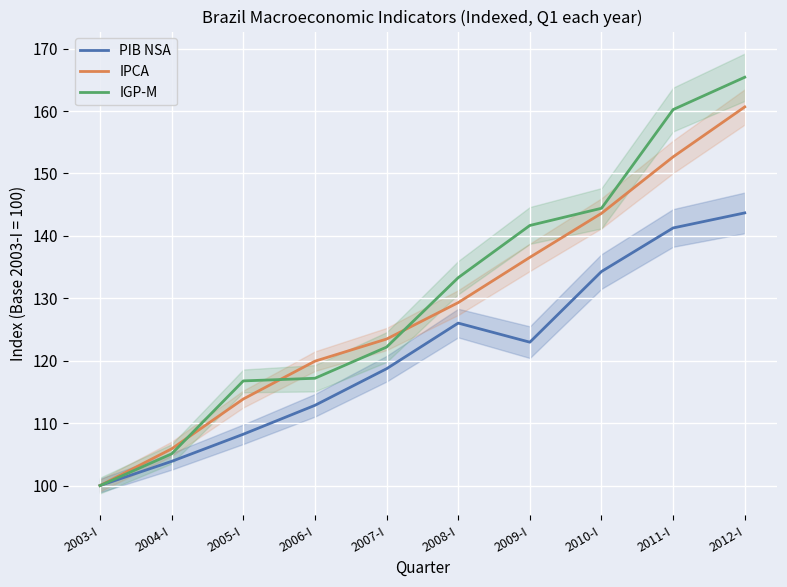

Reading left to right, what are all the values shown in this chart?

PIB NSA: 2003-I=100.0	2004-I=103.9	2005-I=108.2	2006-I=112.9	2007-I=118.7	2008-I=126.0	2009-I=123.0	2010-I=134.3	2011-I=141.3	2012-I=143.7
IPCA: 2003-I=100.0	2004-I=105.9	2005-I=113.9	2006-I=119.9	2007-I=123.5	2008-I=129.3	2009-I=136.6	2010-I=143.6	2011-I=152.7	2012-I=160.7
IGP-M: 2003-I=100.0	2004-I=105.1	2005-I=116.8	2006-I=117.2	2007-I=122.2	2008-I=133.3	2009-I=141.7	2010-I=144.4	2011-I=160.2	2012-I=165.4